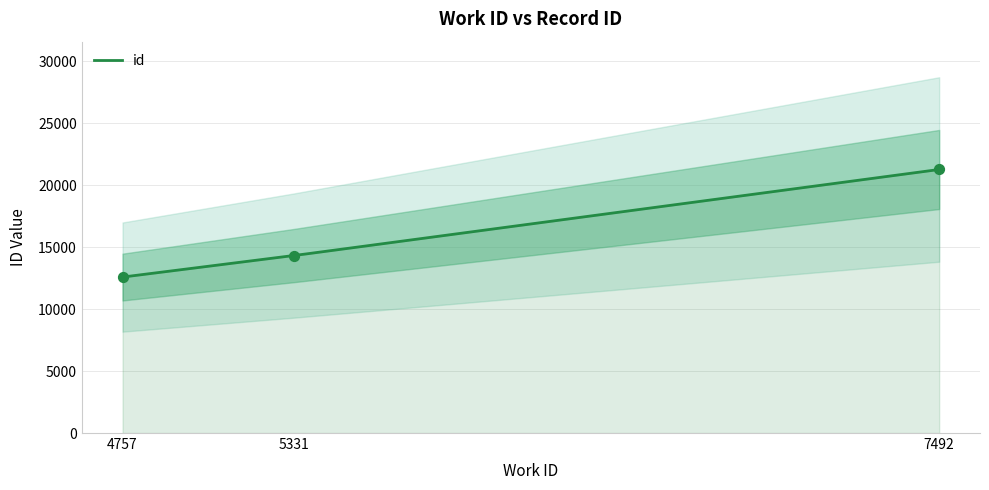

Which has a higher value, 7492 or 4757?

7492